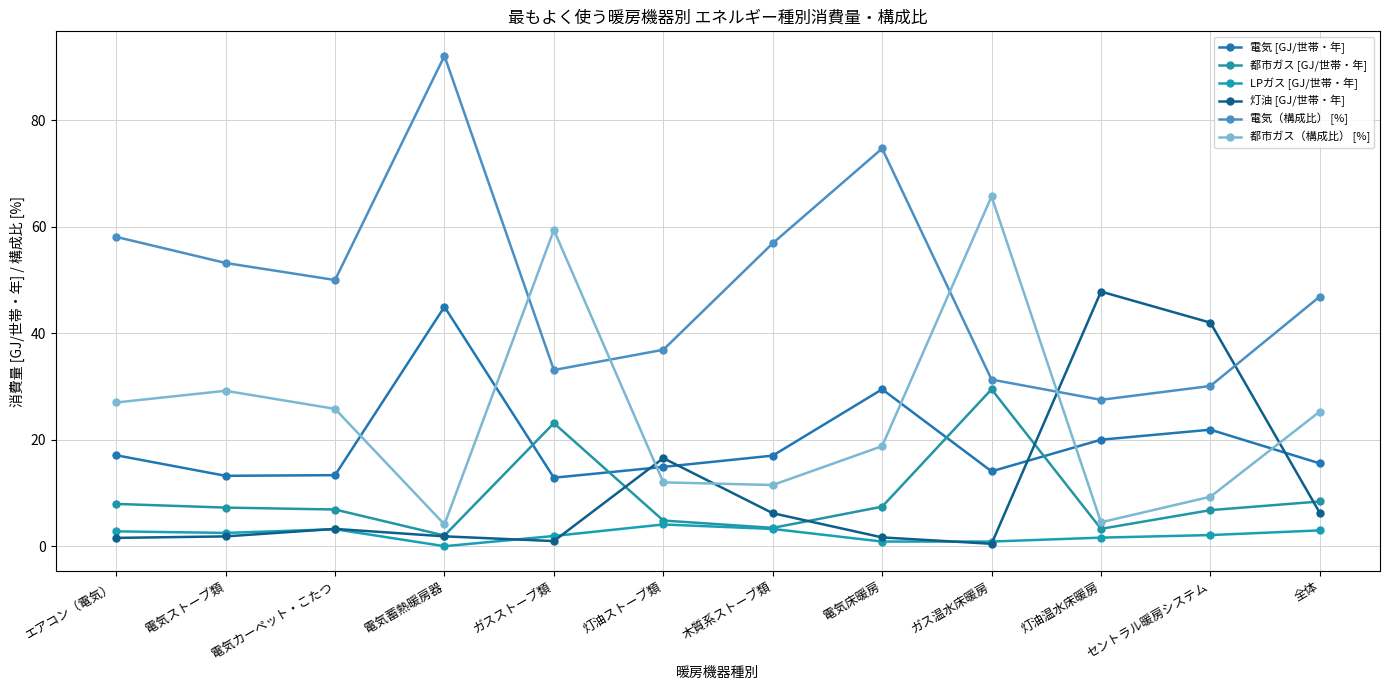

Rank the series at 電気蓄熱暖房器 from lowest to highest value.

LPガス [GJ/世帯・年], 灯油 [GJ/世帯・年], 都市ガス [GJ/世帯・年], 都市ガス（構成比） [%], 電気 [GJ/世帯・年], 電気（構成比） [%]